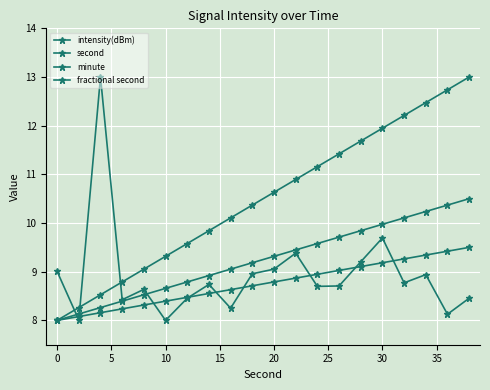

What is the sum of all intensity(dBm) values?

178.5